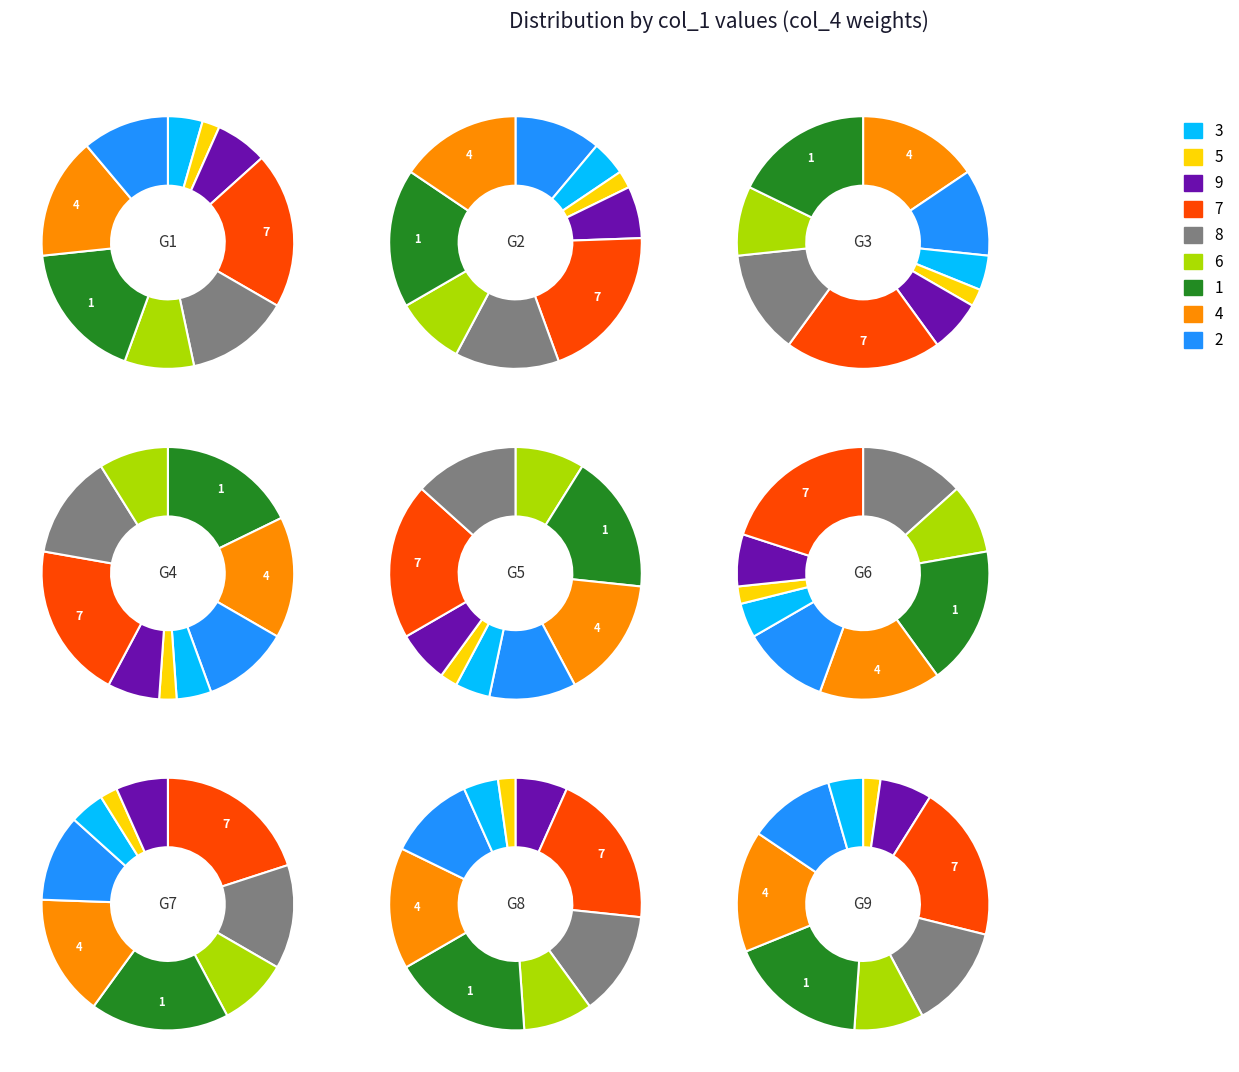

Is it true that 9 is 19% of the pie?

False